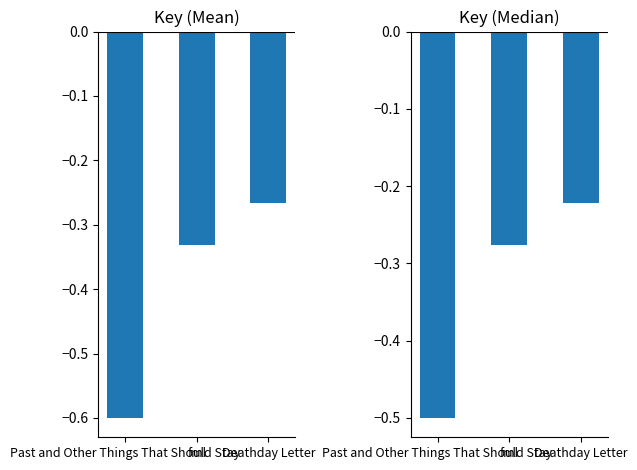

List the labels in order of value, largest first.

Deathday Letter, fml, Past and Other Things That Should Stay